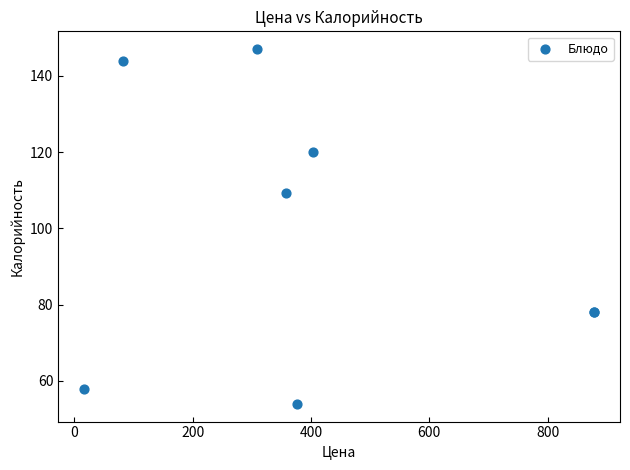

What Y value in the scatter plot is closest to 100?

109.2